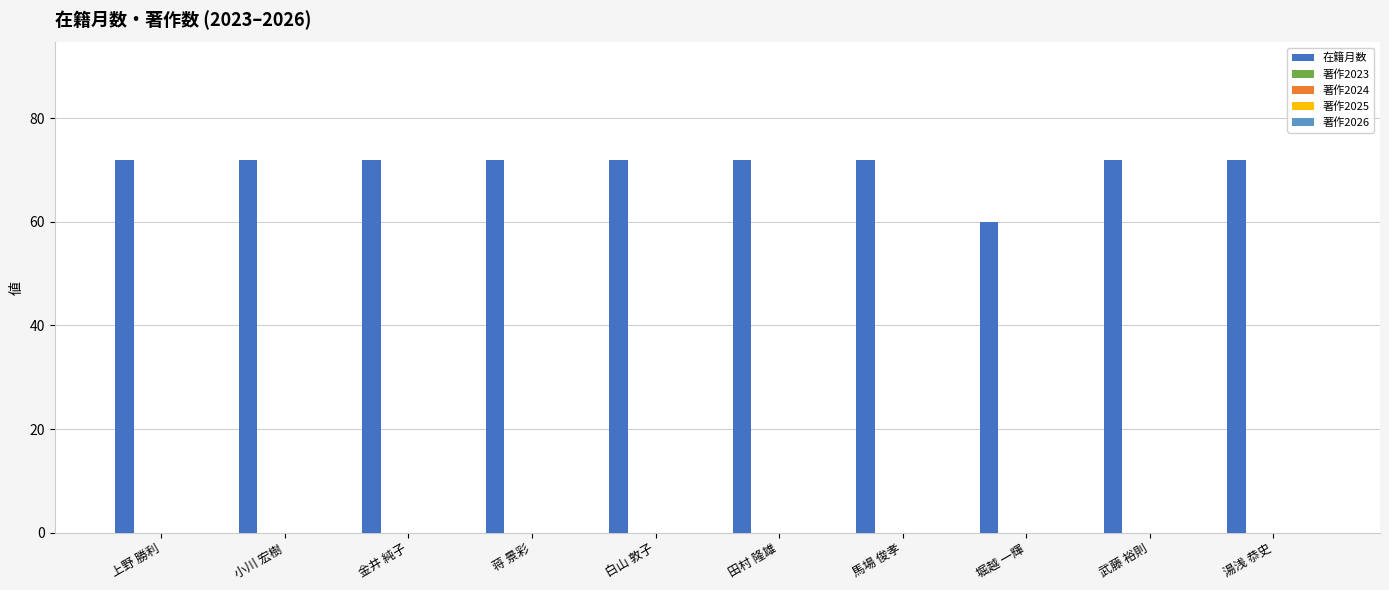

What is the minimum value shown in the chart?

60